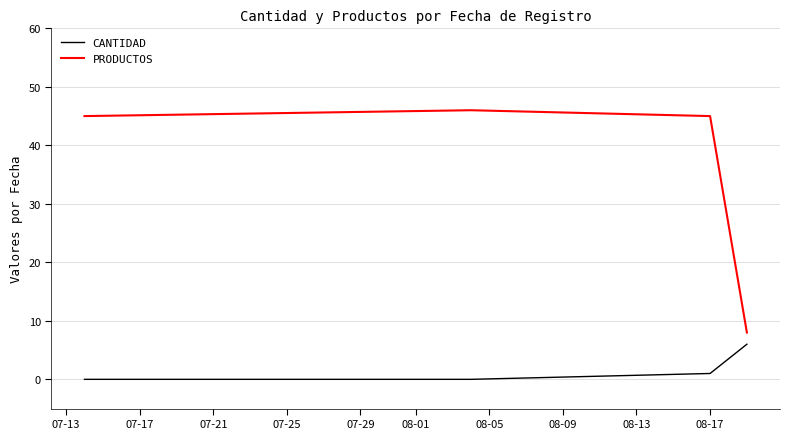

What is the sum of all CANTIDAD values?

7